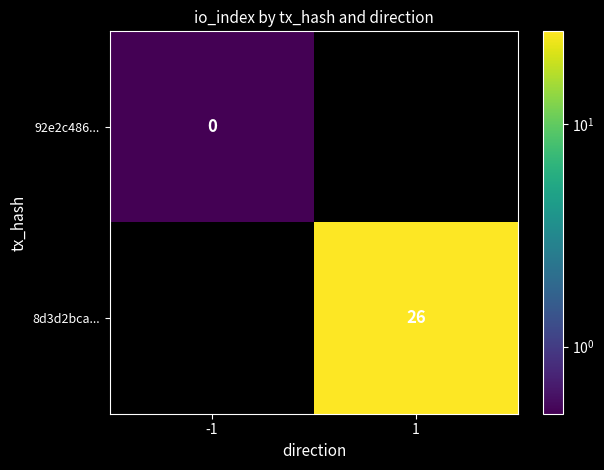

Is the value of 92e2c486... at -1 greater than the value of 8d3d2bca... at 1?

No